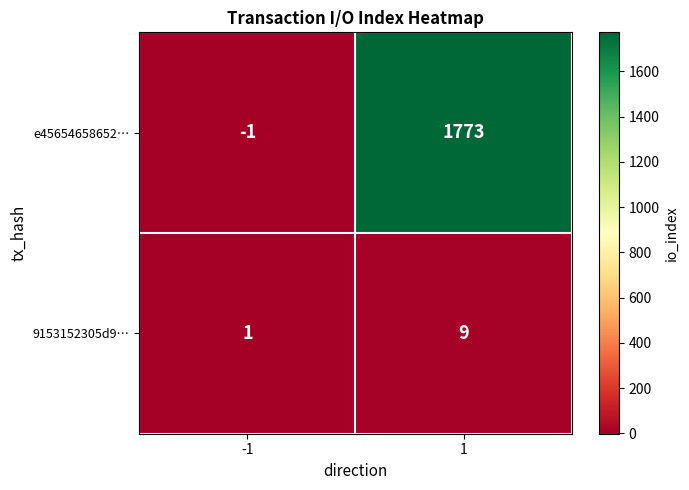

What is the maximum value for 9153152305d9…?

9